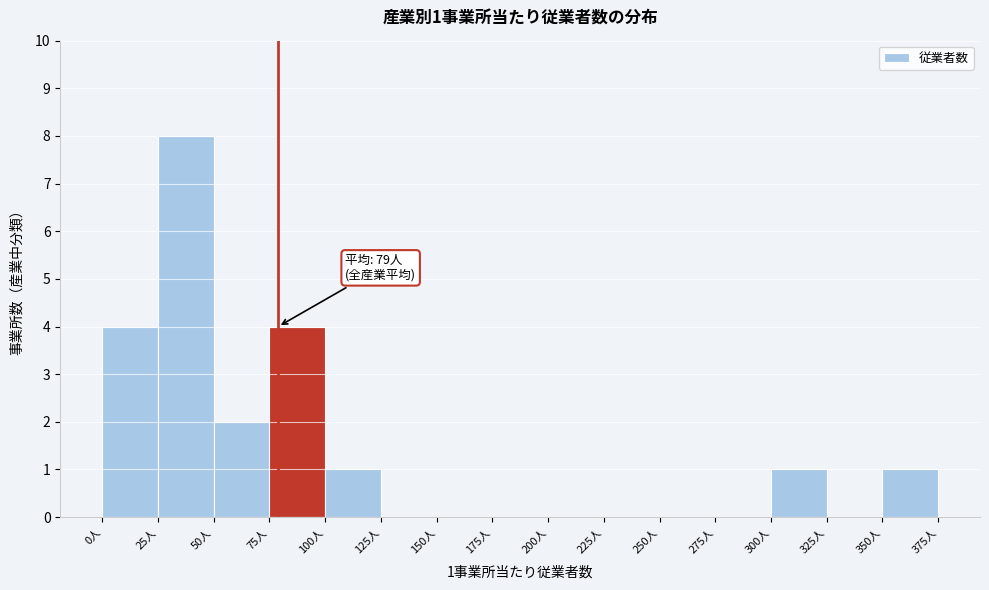

Which range on the x-axis has the tallest bar?

25 to 50